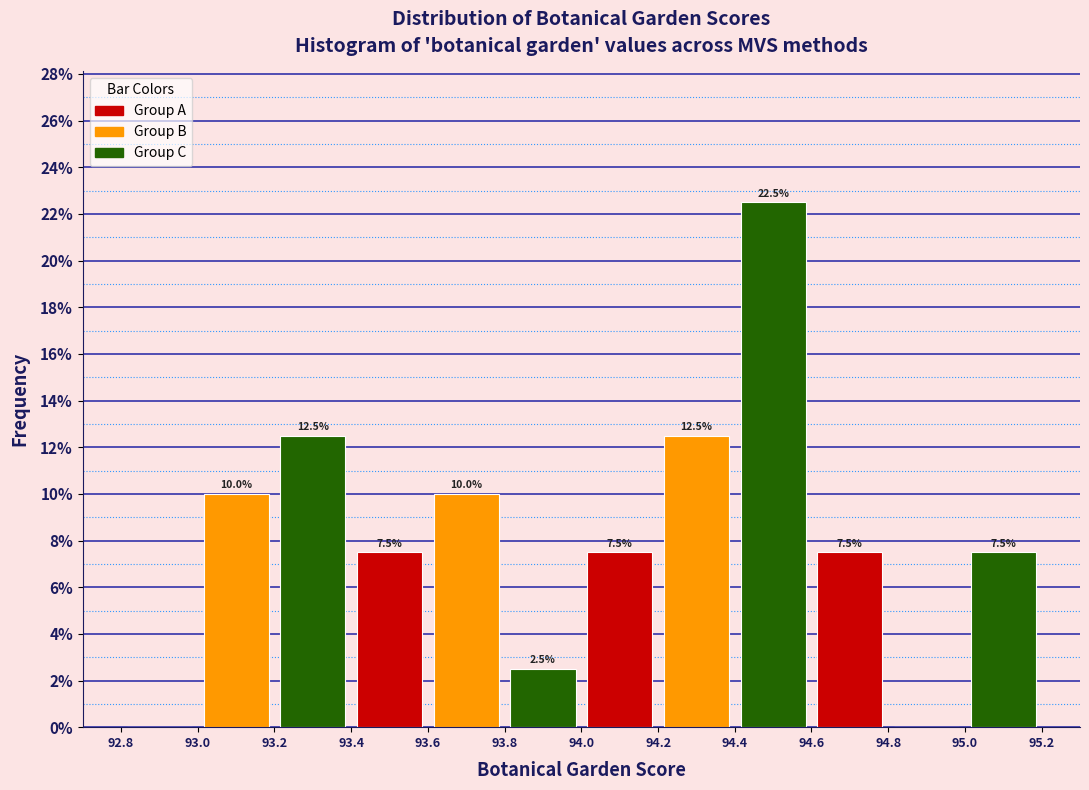

Which range on the x-axis has the tallest bar?

94.4 to 94.6